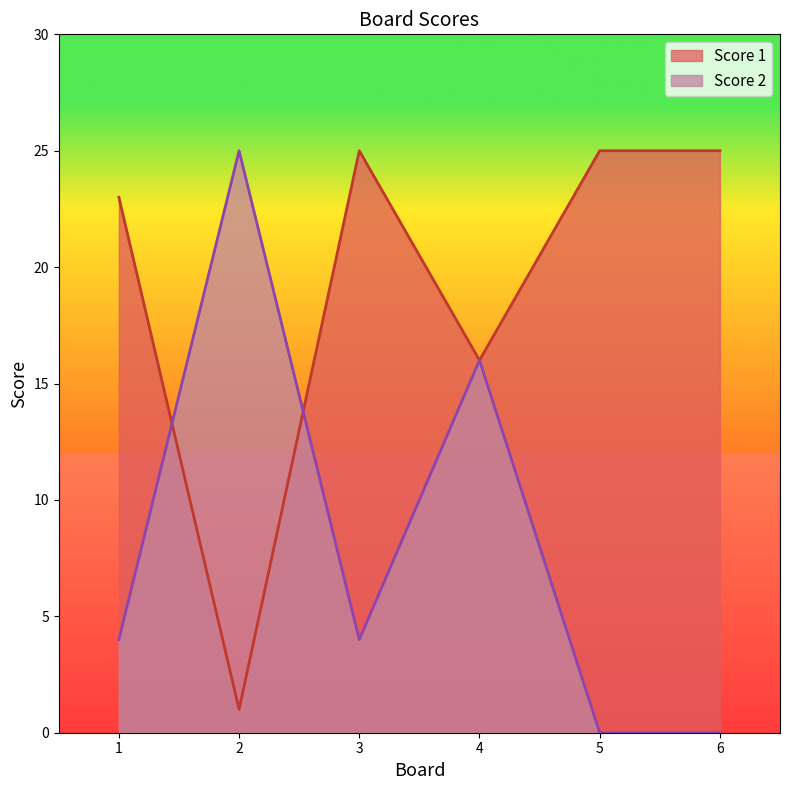

What are all the series names shown in the legend?

Score 1, Score 2